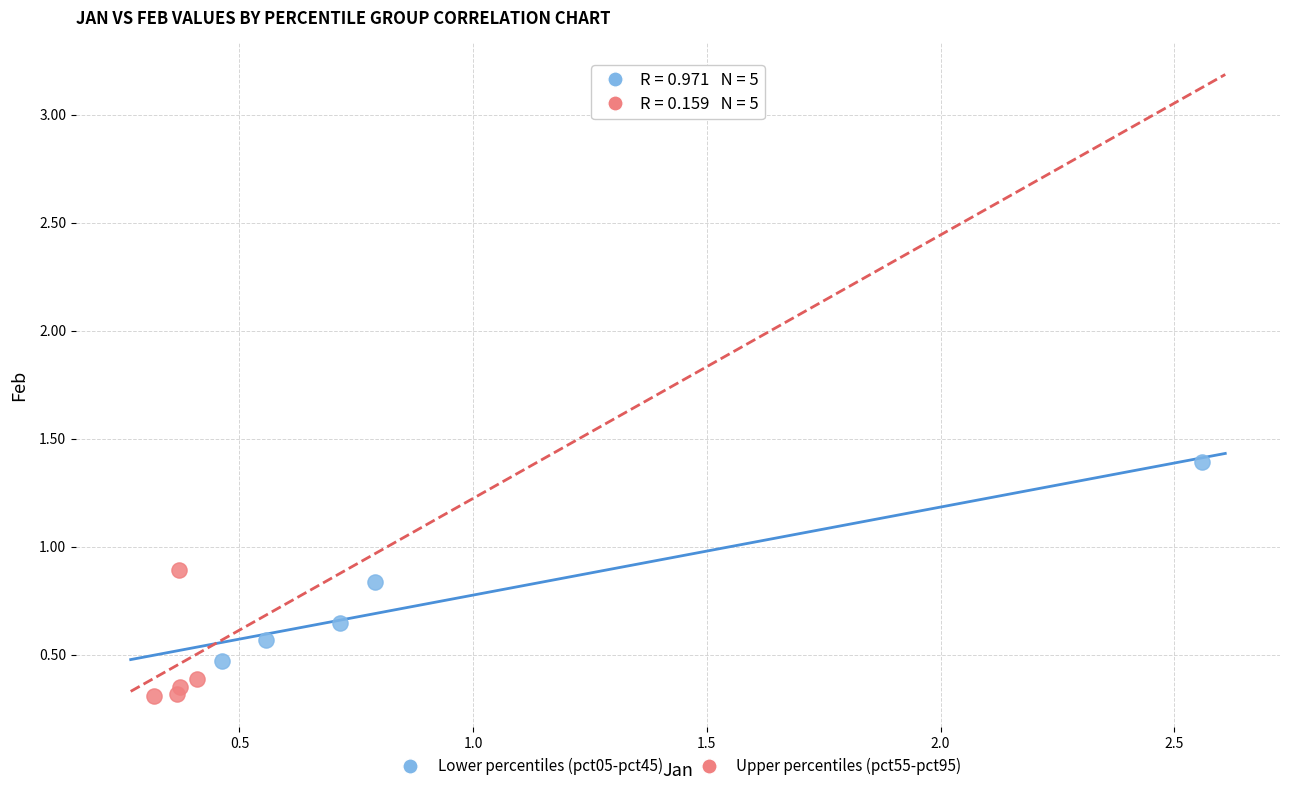

Which series reaches the minimum Y coordinate?

Upper percentiles (pct55-pct95)